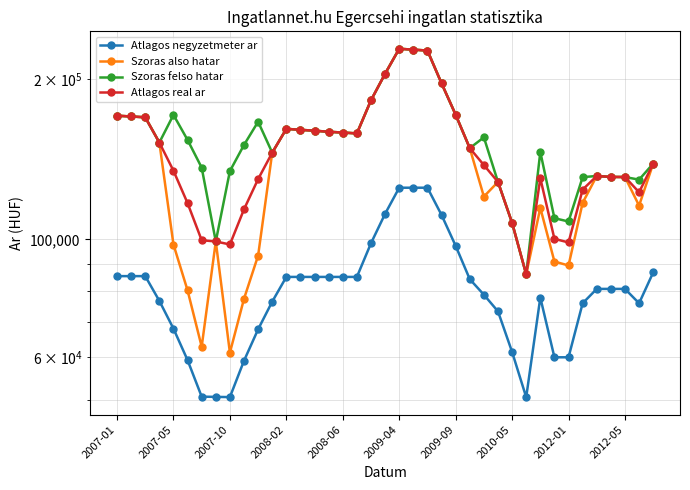

What are all the series names shown in the legend?

Atlagos negyzetmeter ar, Szoras also hatar, Szoras felso hatar, Atlagos real ar